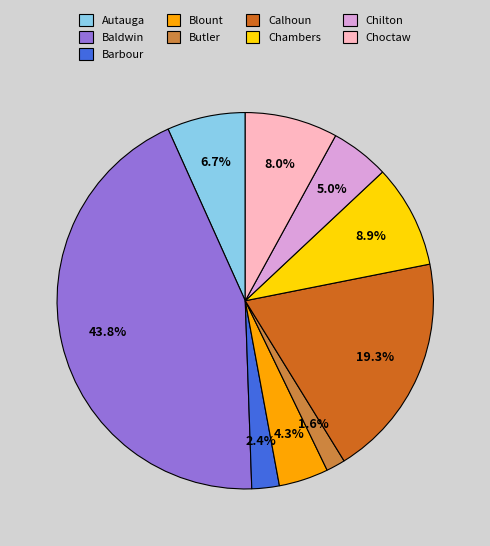

Which has a higher value, Choctaw or Baldwin?

Baldwin